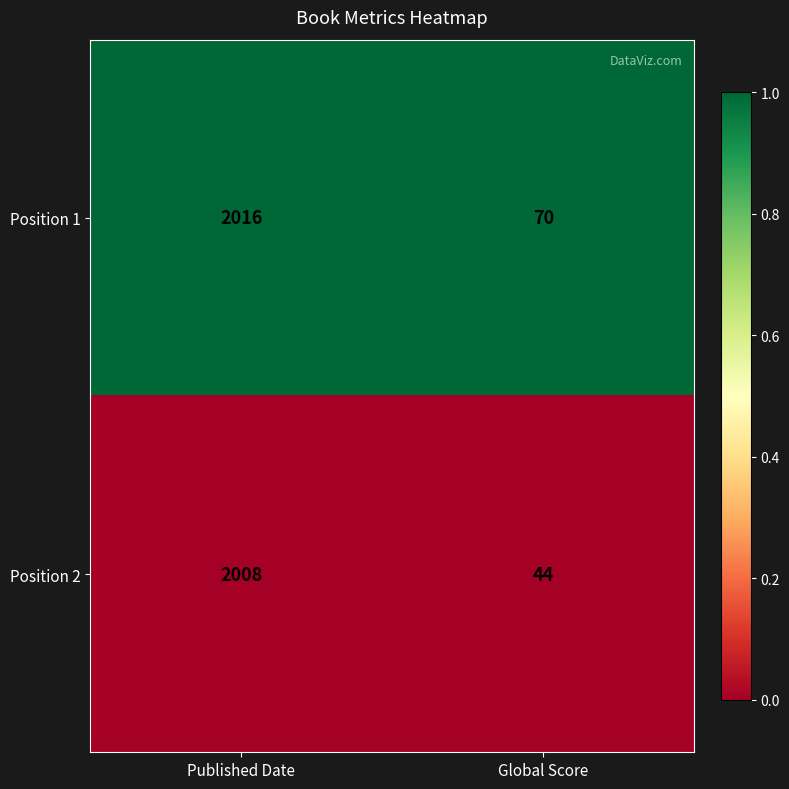

List the series in order of their peak value, lowest first.

Position 2, Position 1